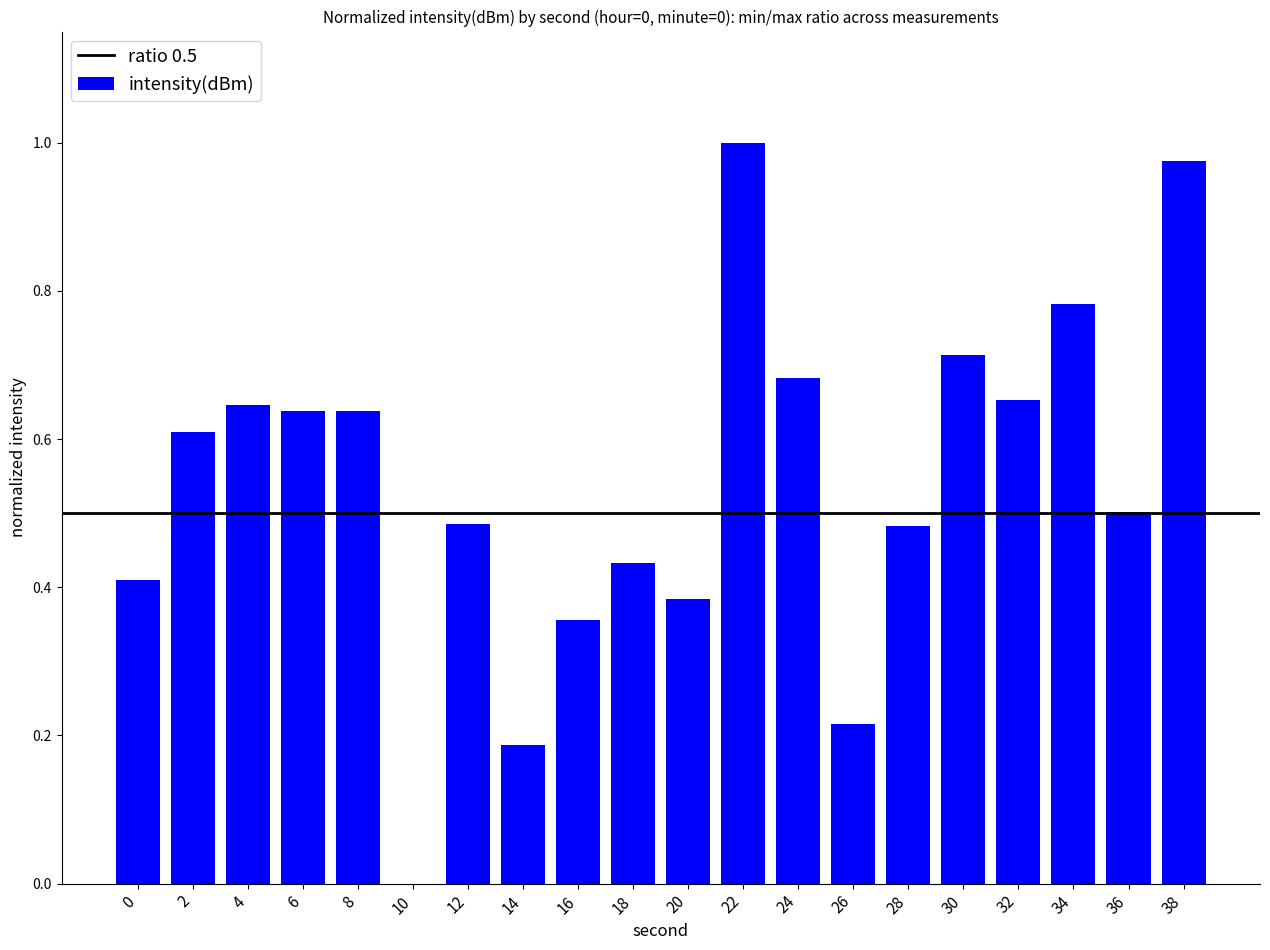

What is the sum of all values?

10.8